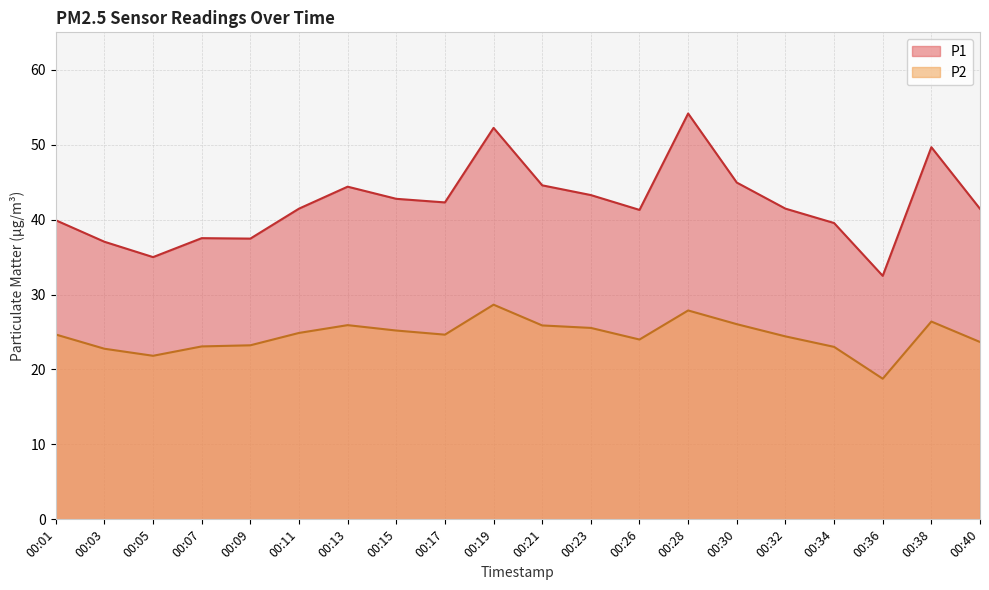

At which label does P2 reach its minimum?

00:36